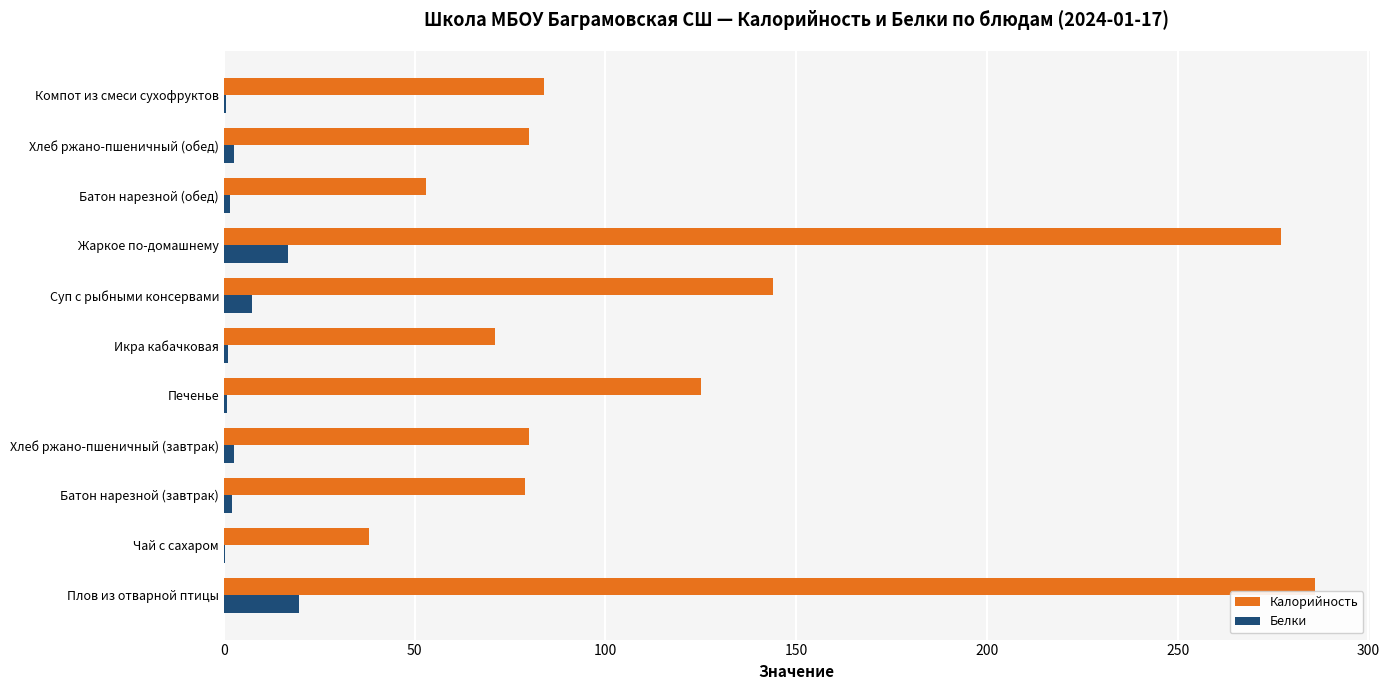

Is the value of Калорийность at Батон нарезной (завтрак) greater than the value of Белки at Компот из смеси сухофруктов?

Yes